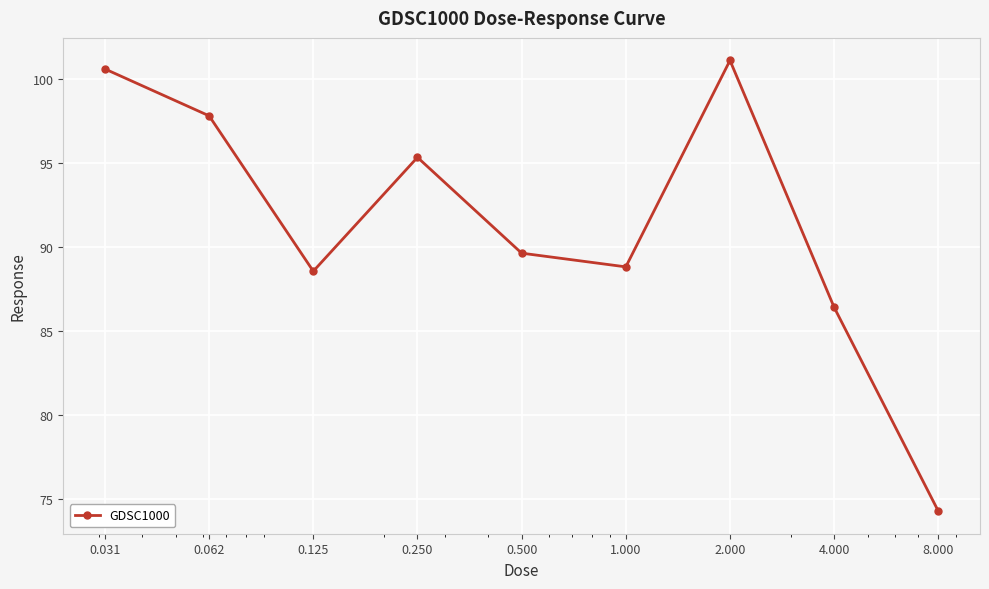

Reading left to right, transcribe all the data shown in this chart.

100.6	97.8	88.6	95.4	89.6	88.8	101.1	86.4	74.2